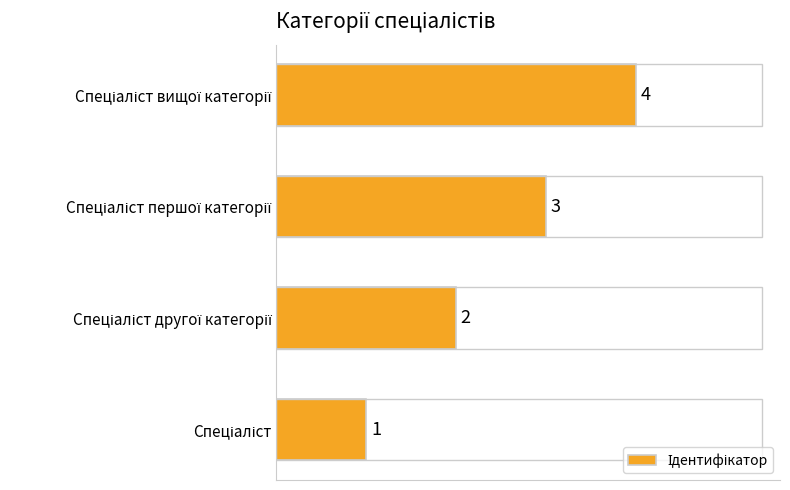

How many values are between 2 and 4?

3